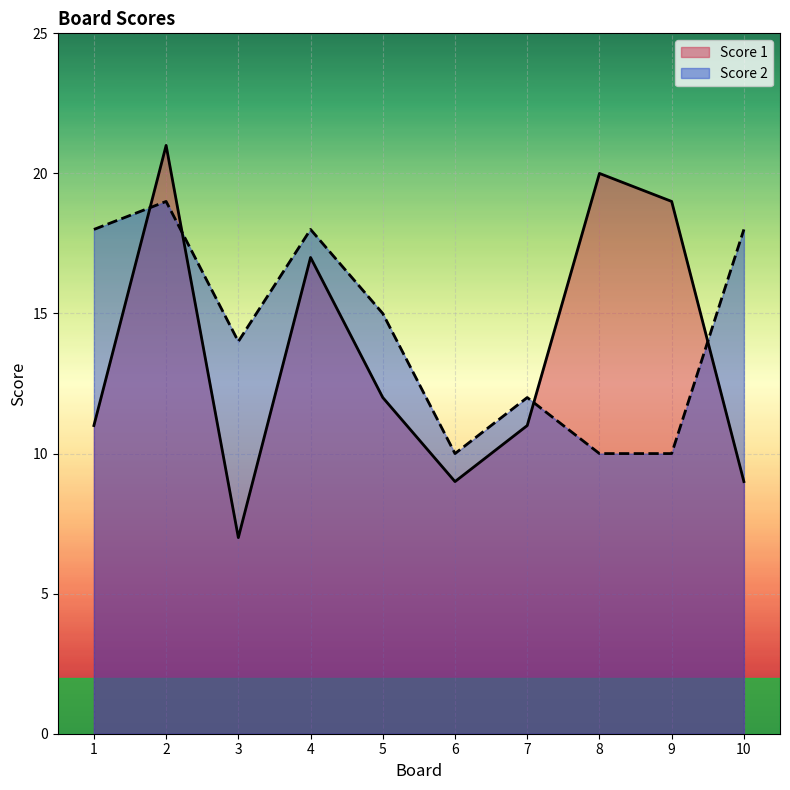

What is the maximum value shown in the chart?

21